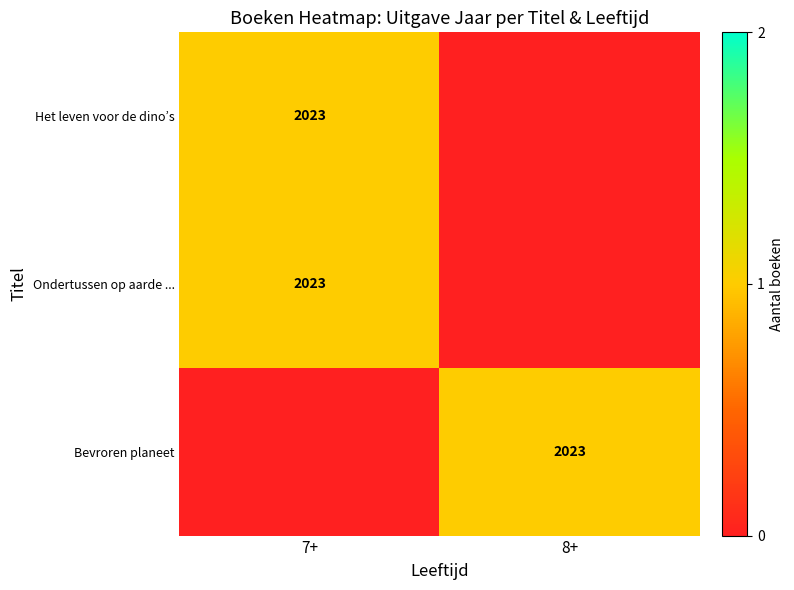

The value of Het leven voor de dino’s at 7+ is 2023. True or false?

True